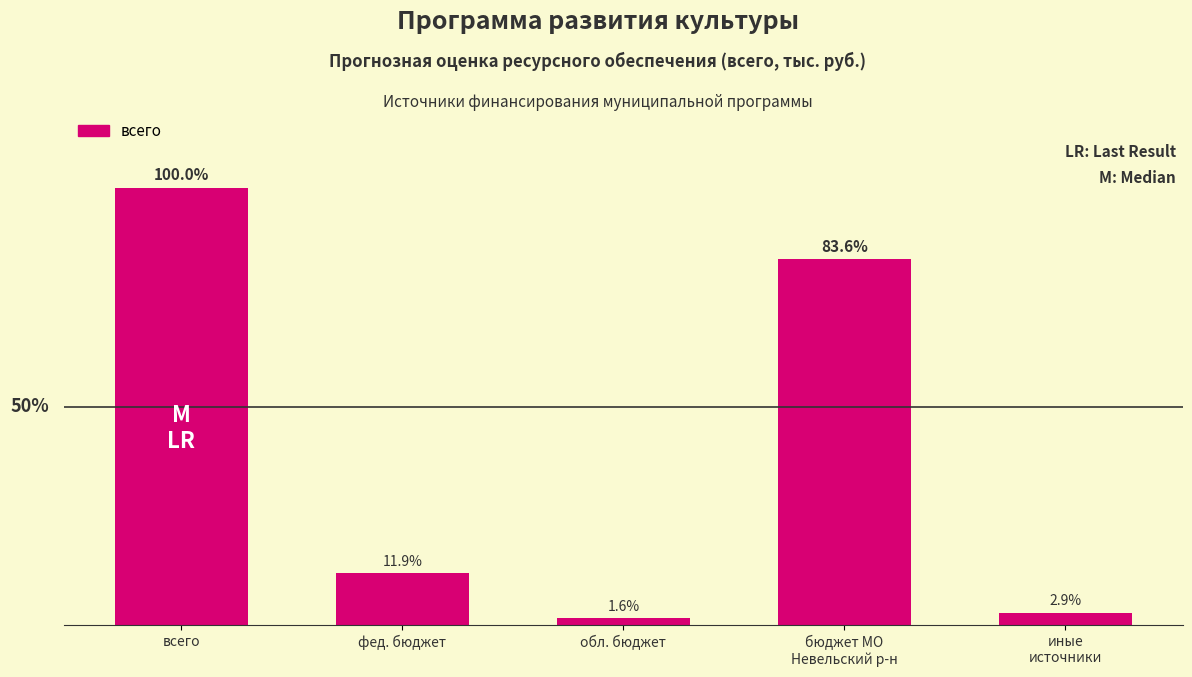

Are the bars horizontal?

No